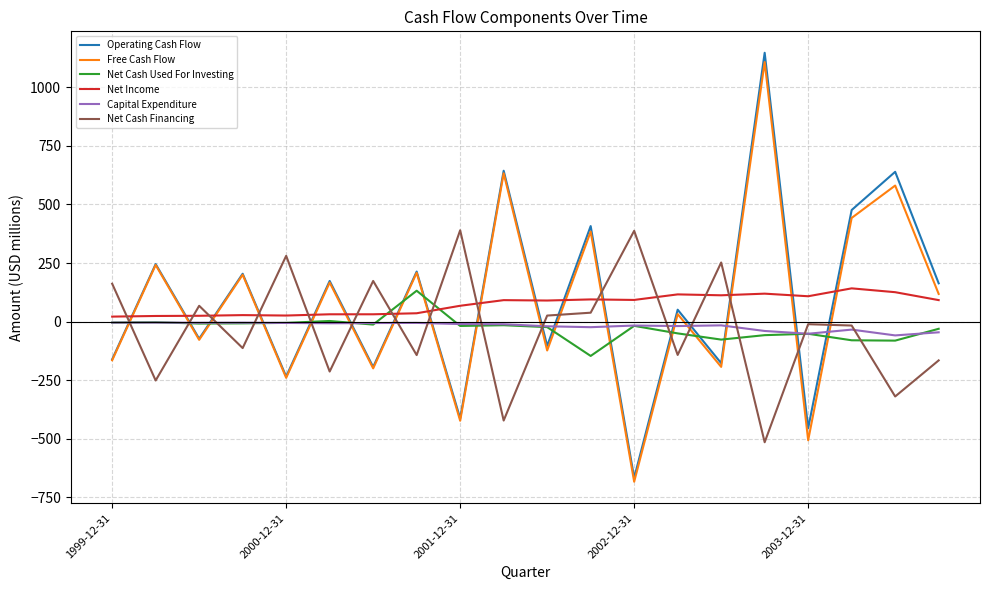

What is the highest value of the Net Cash Used For Investing series?

132.1